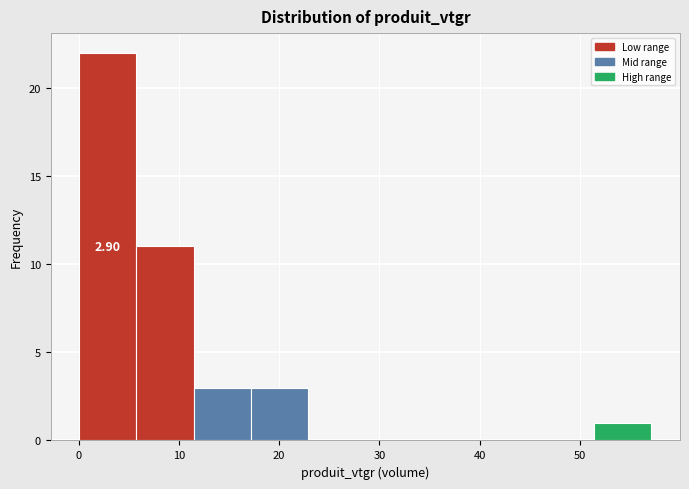

Which range on the x-axis has the tallest bar?

0 to 6